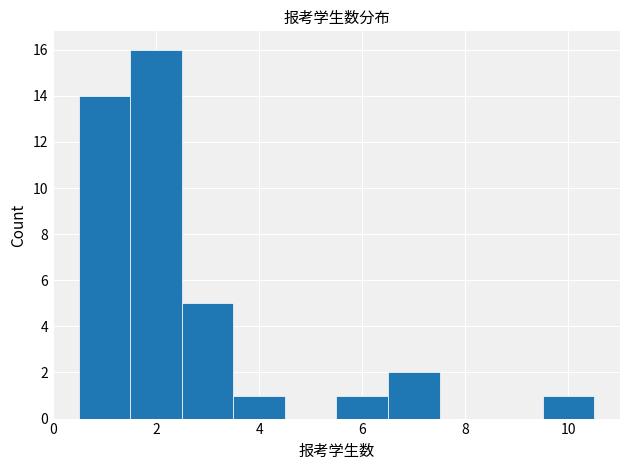

How tall is the bar that spans 0.5 to 1.5 on the x-axis? Neither the bar edges nor the heights are printed on the chart, so give them approximately, as read against the axes.

14